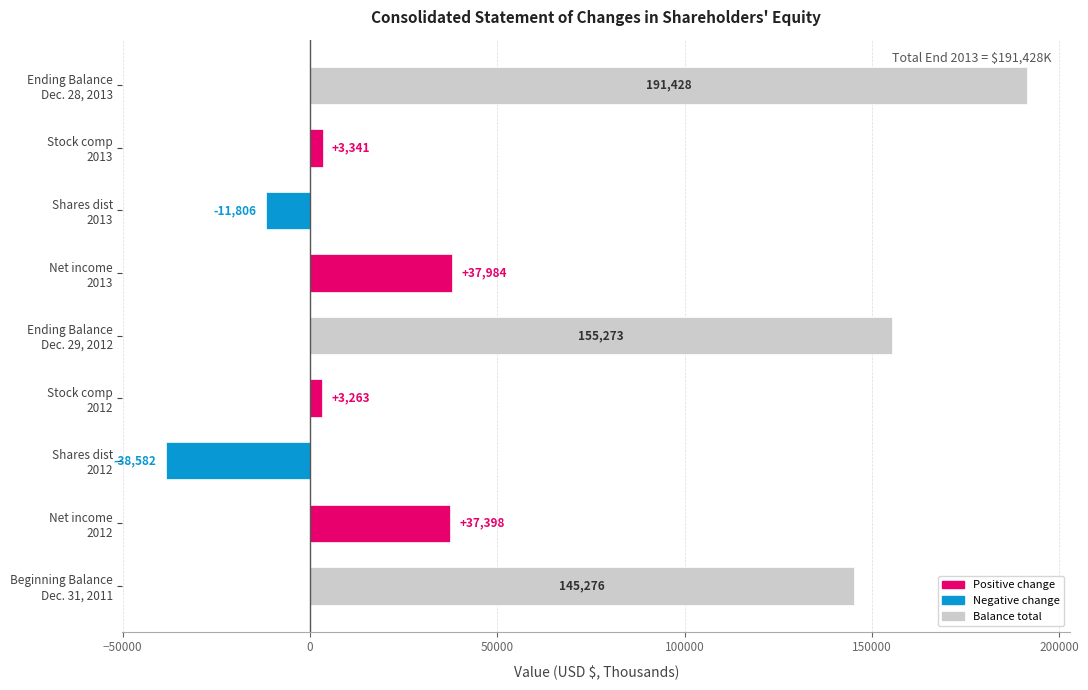

What is the smallest value displayed?

-38582